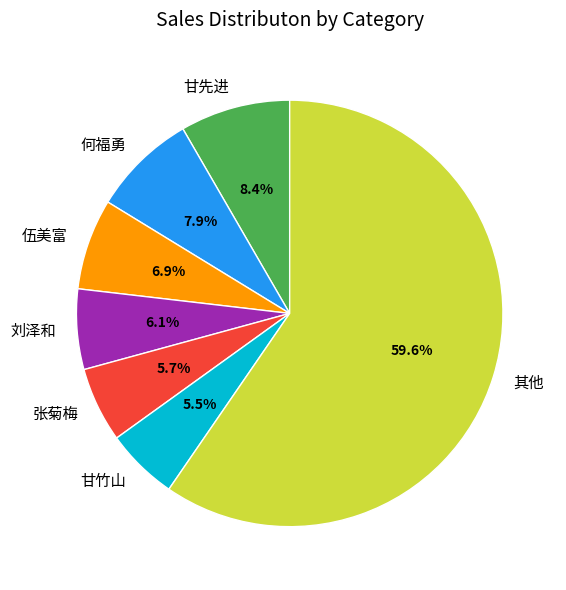

To the nearest percent, what is the average slice percentage?

14%